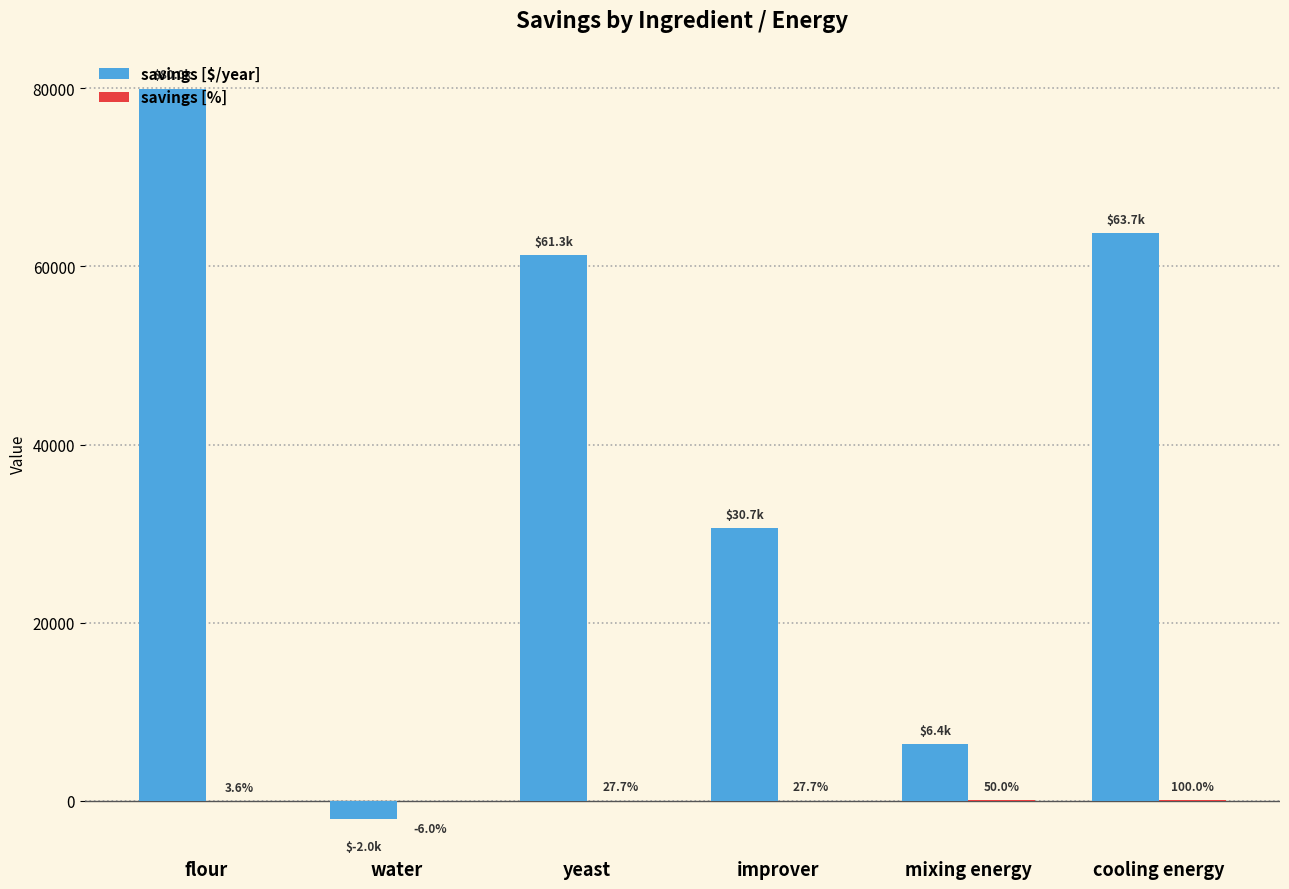

Read the savings [$/year] value at improver.

30655.1